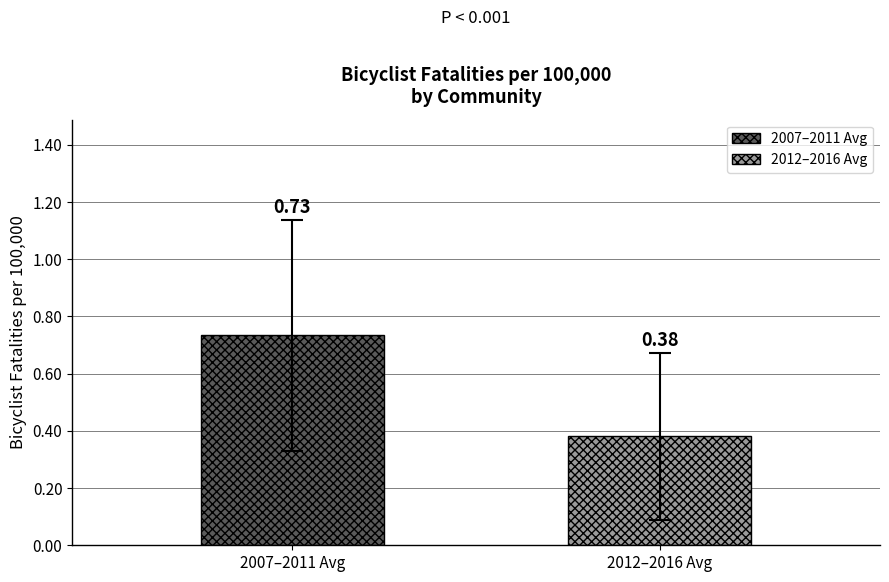

Which series has the widest spread of values?

2007–2011 Avg